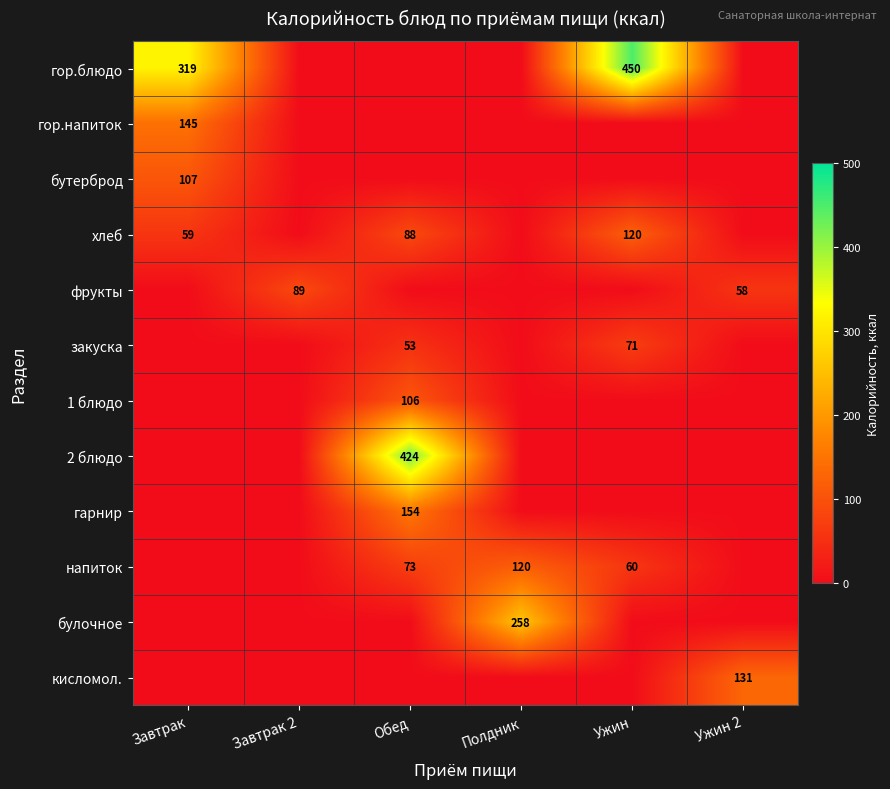

The value of фрукты at Ужин 2 is 16. True or false?

False